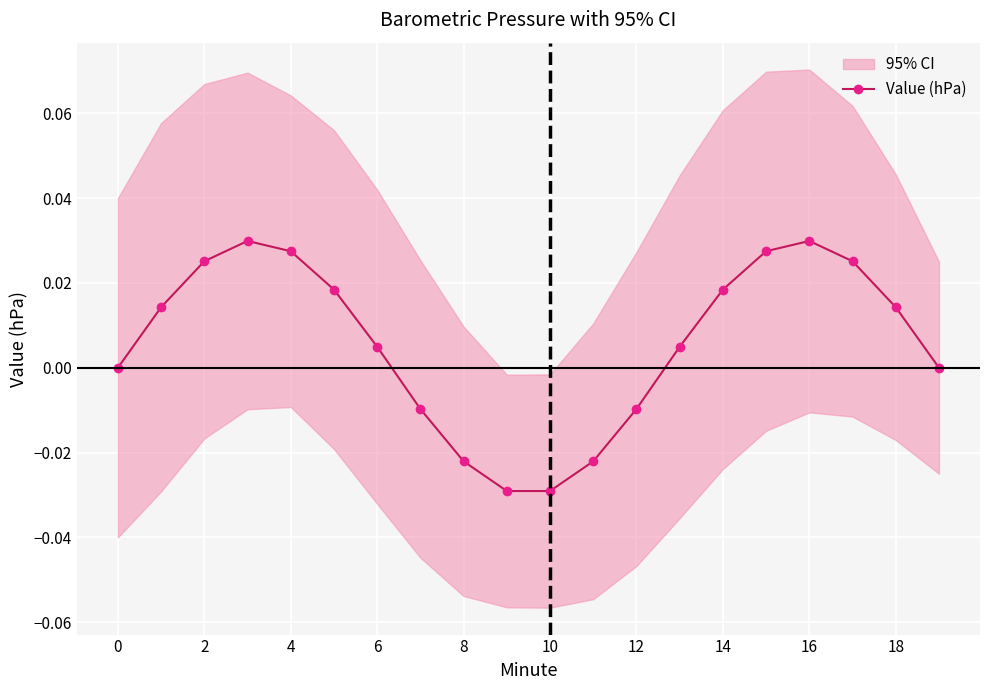

In Value (hPa), how many points are lower than both neighbors (excluding endpoints)?

1